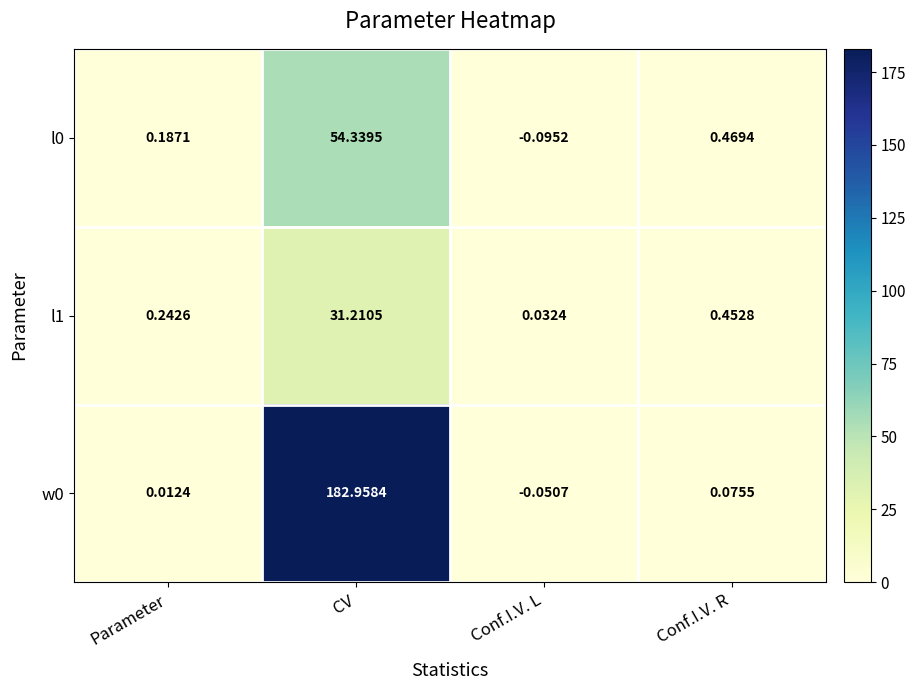

Is the value of l1 at Parameter greater than the value of l0 at Conf.I.V. R?

No